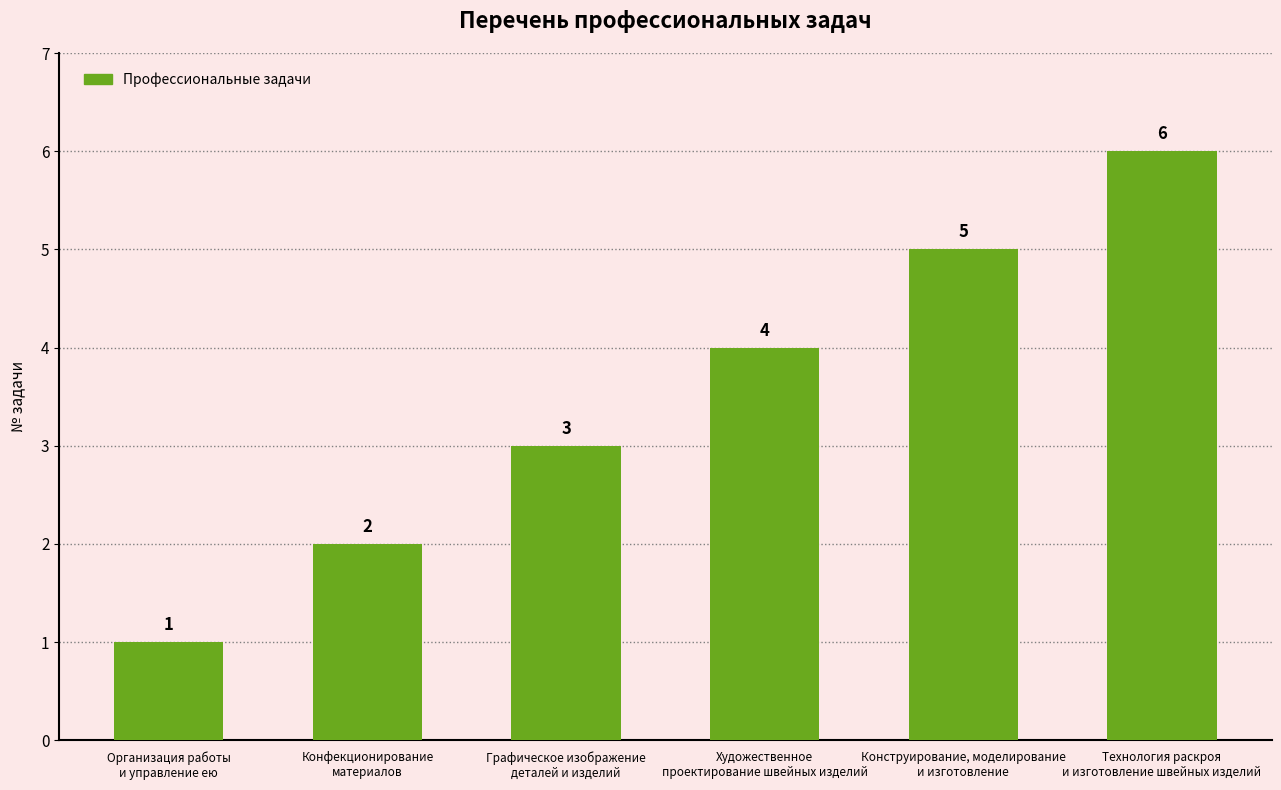

True or false: the data shows 2 at Конфекционирование
материалов.

True